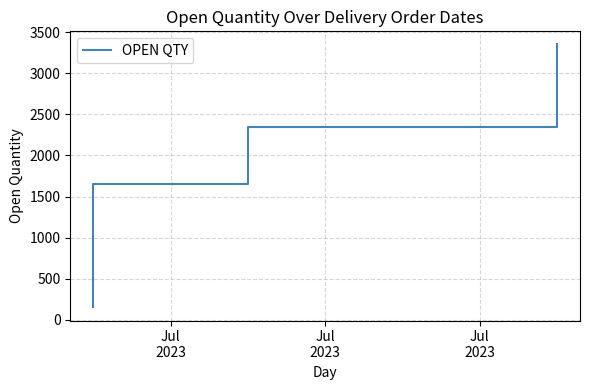

Is it true that the value at Jul
2023 is 1691?

True